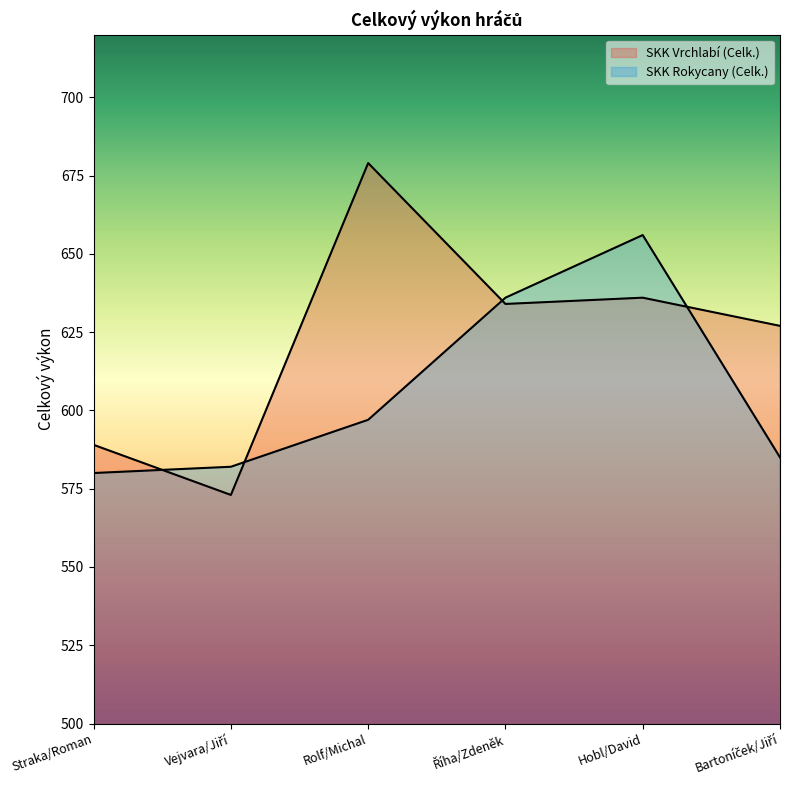

How many lines are shown in the chart?

2